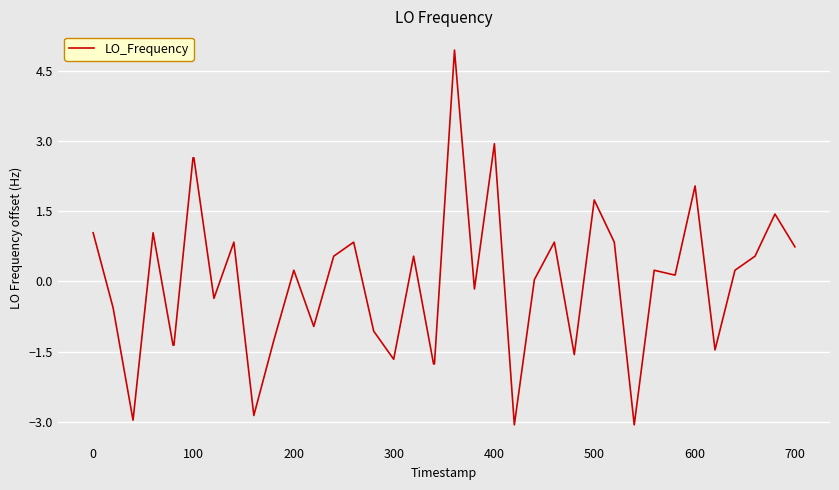

What is the difference between the maximum and minimum values?

8.0